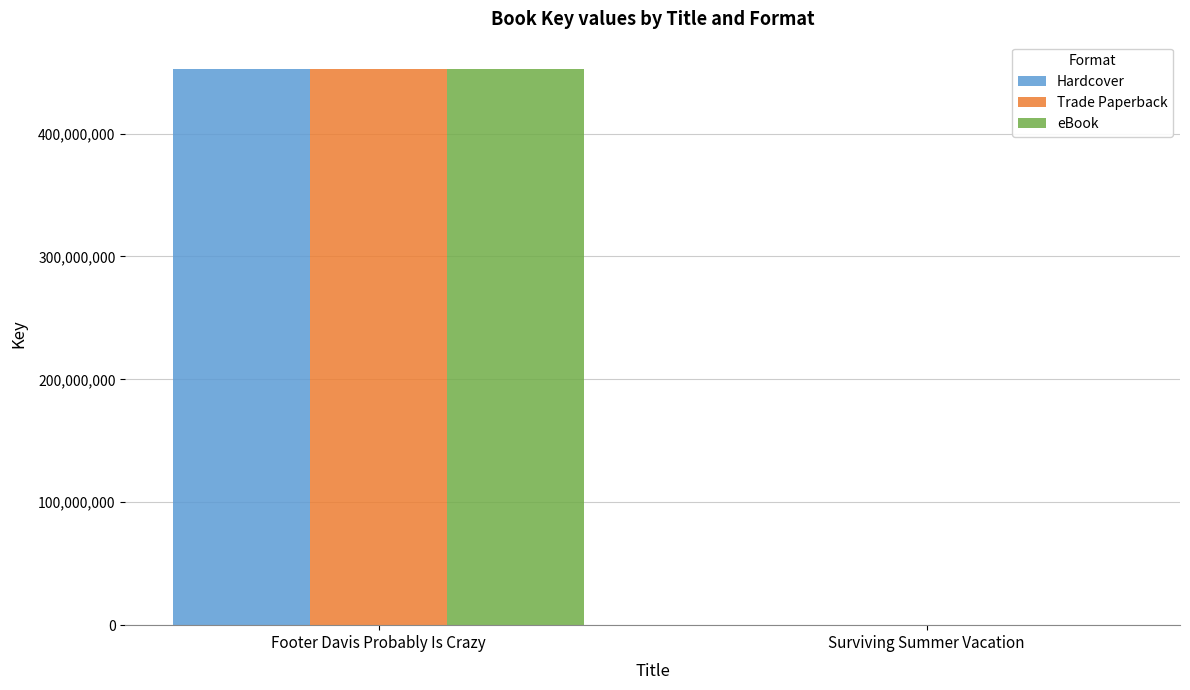

The Trade Paperback series shows 113977368 at Footer Davis Probably Is Crazy. True or false?

False